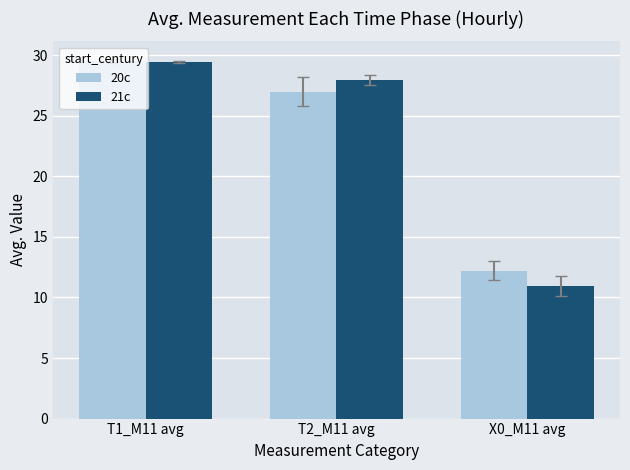

How many bars are there in total?

6